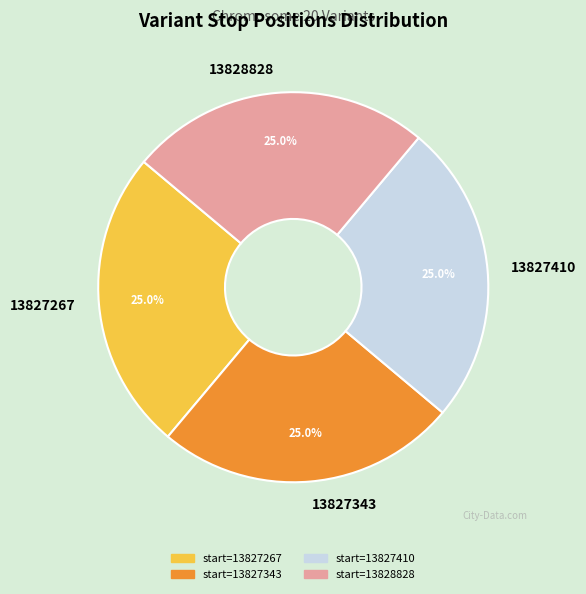

Approximately how many times larger is the value at 13827410 compared to 13827343?

1.0